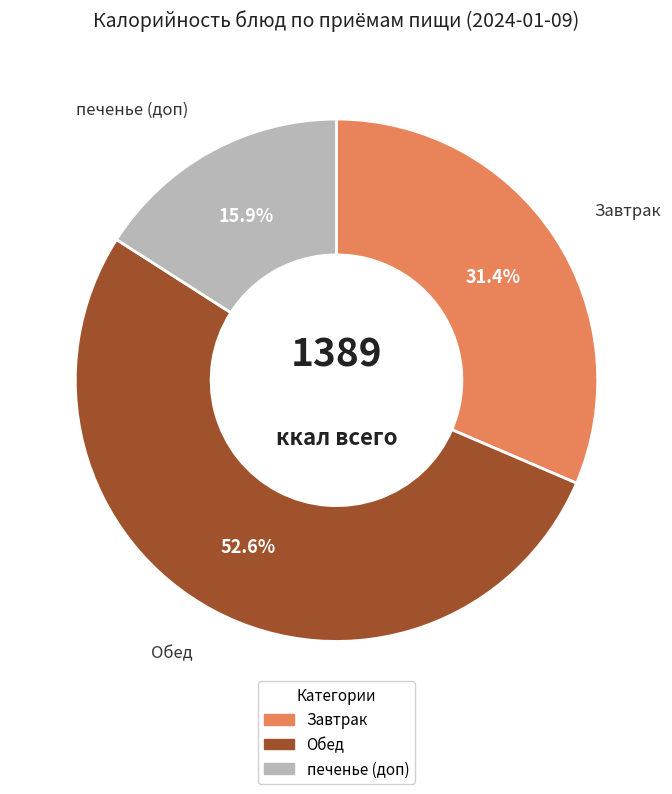

Is there a majority slice in this chart?

Yes